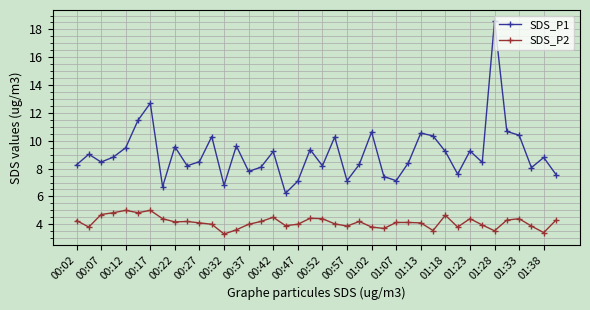

What is the average value of the SDS_P2 series?

4.1